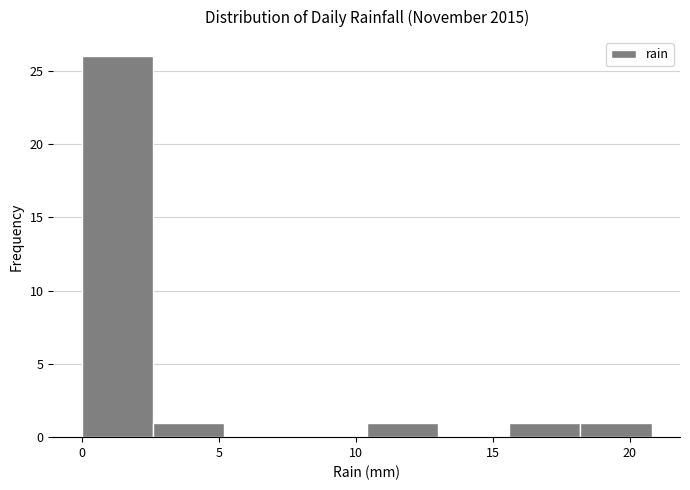

Reading left to right, list every bar in this chart as the range it spans on the x-axis followed by its height. Neither the bar edges nor the heights are printed on the chart, so give them approximately, as read against the axes.

0.0 to 2.6: 26
2.6 to 5.2: 1
5.2 to 7.8: 0
7.8 to 10.4: 0
10.4 to 13.0: 1
13.0 to 15.6: 0
15.6 to 18.2: 1
18.2 to 20.8: 1